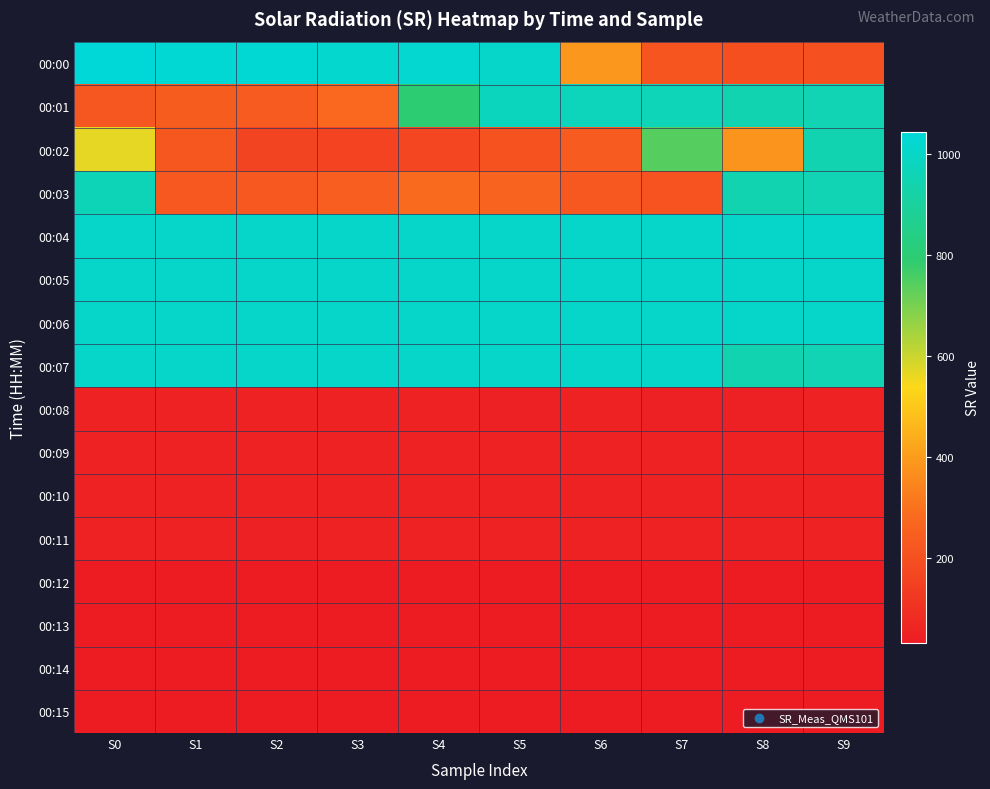

Reading left to right, transcribe all the data shown in this chart.

00:00: S0=1044.4	S1=1028.7	S2=1032.0	S3=1019.2	S4=1022.1	S5=1005.1	S6=388.7	S7=215.8	S8=197.7	S9=199.0
00:01: S0=220.2	S1=238.7	S2=235.2	S3=275.6	S4=795.5	S5=978.6	S6=973.0	S7=965.6	S8=945.6	S9=951.7
00:02: S0=567.2	S1=223.2	S2=161.3	S3=158.6	S4=169.5	S5=207.2	S6=234.2	S7=743.1	S8=379.9	S9=947.5
00:03: S0=961.7	S1=227.4	S2=223.9	S3=245.8	S4=283.2	S5=264.0	S6=226.4	S7=211.4	S8=945.6	S9=951.7
00:04: S0=1007.4	S1=1007.4	S2=1007.4	S3=1007.4	S4=1007.4	S5=1007.4	S6=1007.4	S7=1007.4	S8=1007.3	S9=1007.4
00:05: S0=1007.4	S1=1007.4	S2=1007.3	S3=1007.3	S4=1007.3	S5=1007.3	S6=1007.3	S7=1007.3	S8=1007.3	S9=1007.3
00:06: S0=1007.3	S1=1007.3	S2=1007.2	S3=1007.3	S4=1007.3	S5=1007.2	S6=1007.2	S7=1007.2	S8=1007.1	S9=1007.2
00:07: S0=1007.1	S1=1007.1	S2=1007.1	S3=1007.1	S4=1007.1	S5=1007.1	S6=1007.1	S7=1007.1	S8=945.6	S9=951.7
00:08: S0=51.4	S1=51.2	S2=50.8	S3=51.2	S4=51.8	S5=48.2	S6=49.8	S7=47.3	S8=47.7	S9=49.5
00:09: S0=51.7	S1=50.5	S2=51.8	S3=52.5	S4=51.2	S5=53.2	S6=51.8	S7=50.0	S8=51.3	S9=52.3
00:10: S0=51.4	S1=53.8	S2=50.4	S3=50.2	S4=51.7	S5=50.7	S6=53.4	S7=52.1	S8=51.1	S9=51.9
00:11: S0=50.2	S1=50.3	S2=49.2	S3=50.7	S4=51.9	S5=52.3	S6=52.6	S7=52.9	S8=51.4	S9=51.2
00:12: S0=32.2	S1=32.4	S2=32.6	S3=32.8	S4=33.1	S5=33.4	S6=33.0	S7=32.6	S8=32.2	S9=31.9
00:13: S0=31.7	S1=31.6	S2=31.6	S3=31.5	S4=31.6	S5=31.8	S6=32.0	S7=32.2	S8=32.3	S9=32.3
00:14: S0=32.5	S1=32.5	S2=32.6	S3=32.5	S4=32.3	S5=32.1	S6=31.9	S7=31.8	S8=31.9	S9=31.9
00:15: S0=32.2	S1=32.4	S2=32.2	S3=32.0	S4=31.9	S5=31.8	S6=31.6	S7=31.6	S8=31.6	S9=31.5